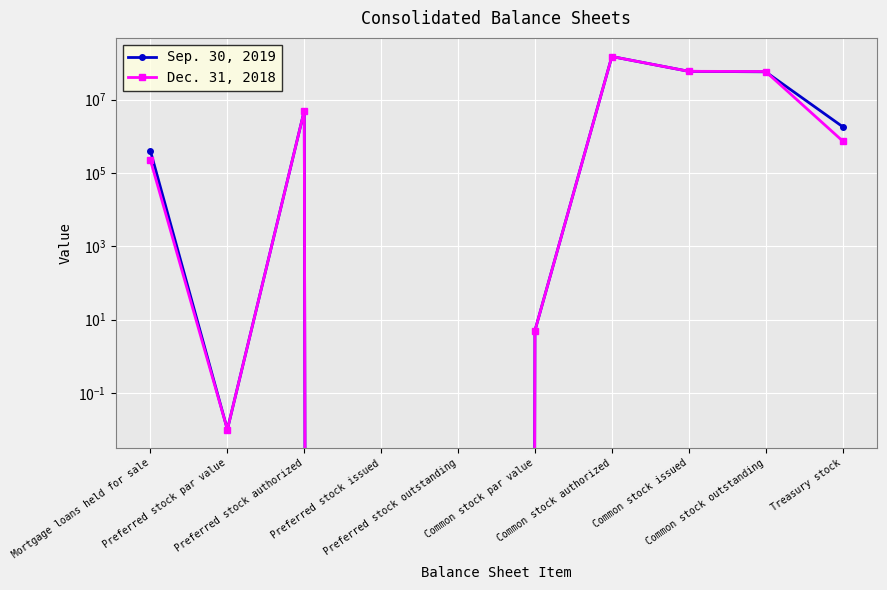

At which category is the sum across all series the highest?

Common stock authorized